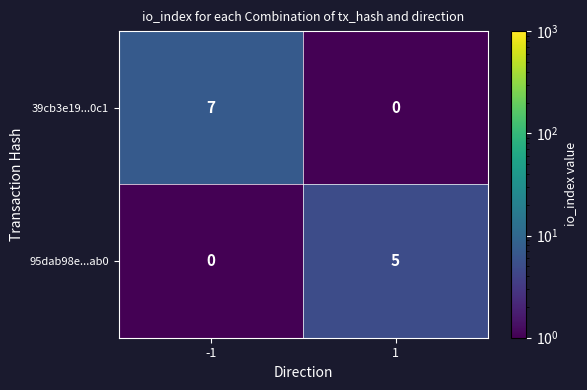

Rank the series by their average value, from highest to lowest.

39cb3e19...0c1, 95dab98e...ab0